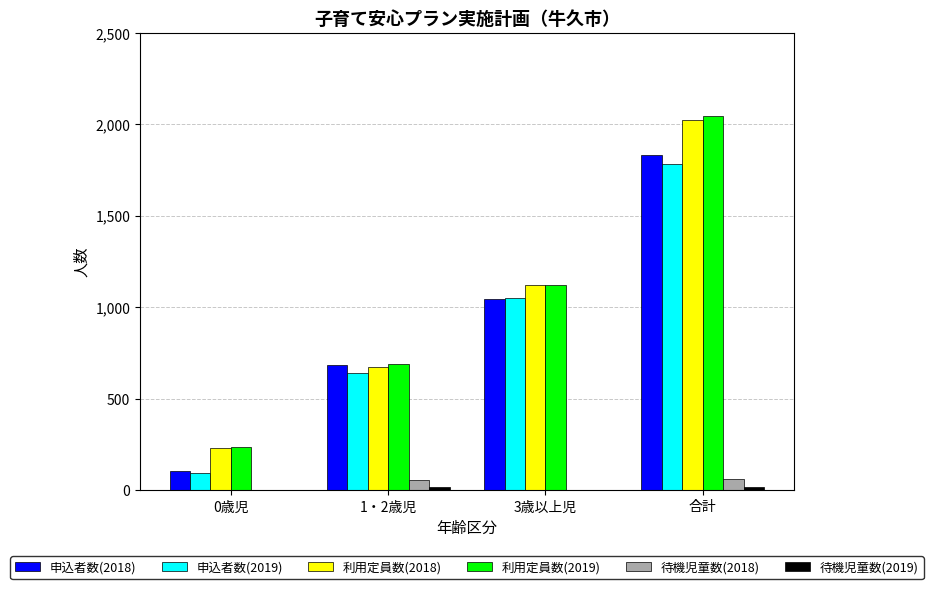

What is the spread (max minus min) of values at 1・2歳児?

671